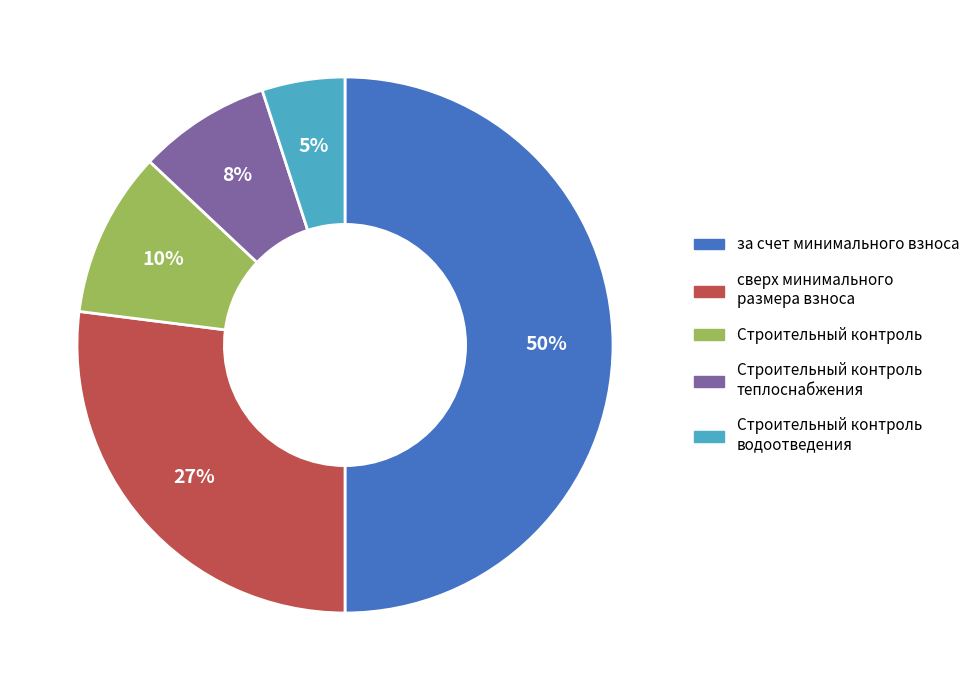

Rank the categories by value from lowest to highest.

Строительный контроль водоотведения, Строительный контроль теплоснабжения, Строительный контроль, сверх минимального размера взноса, за счет минимального взноса